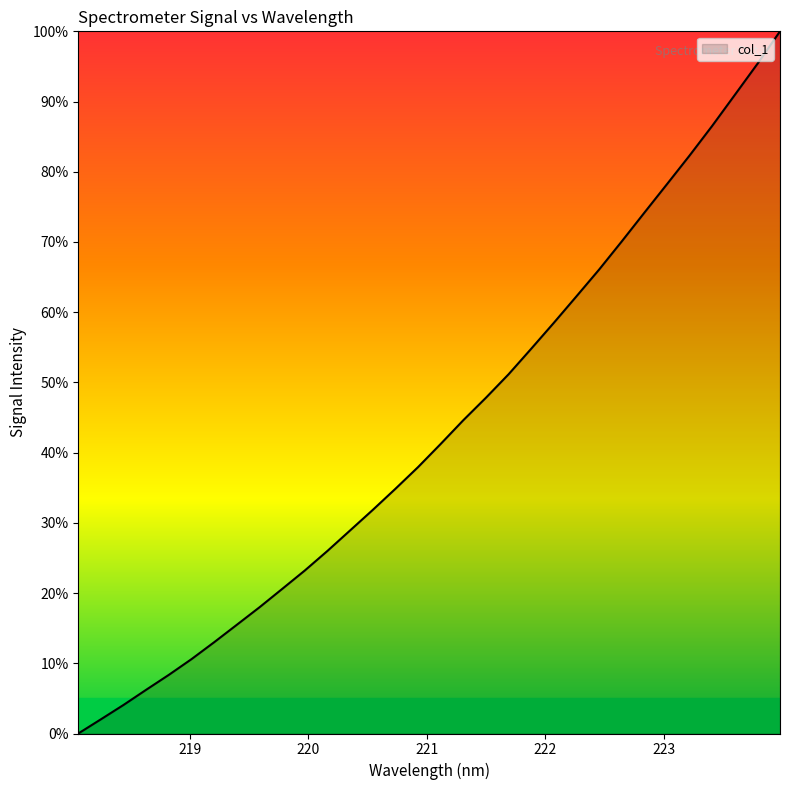

What is the greatest value displayed?

100.0